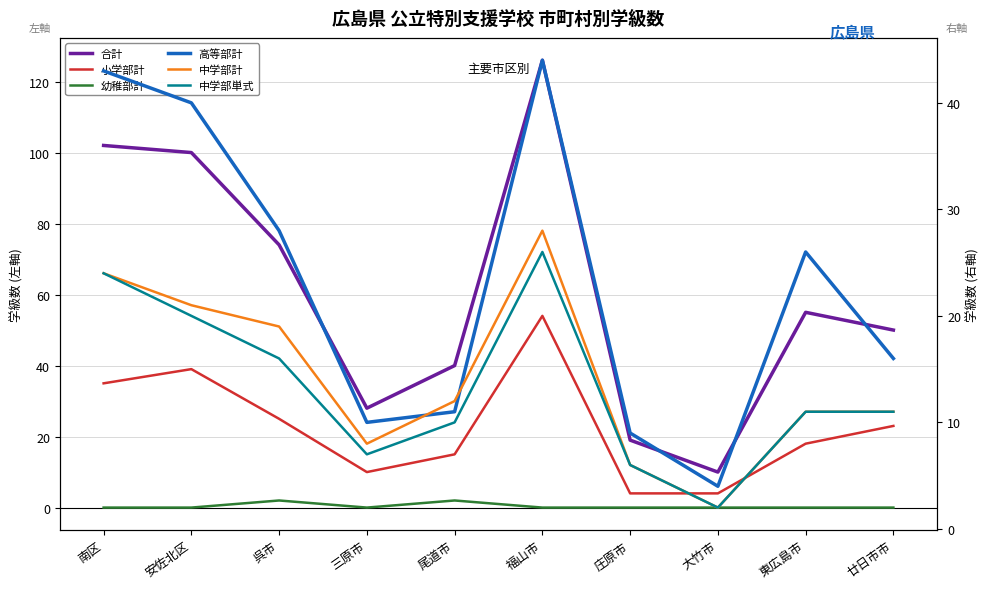

What are all the series names shown in the legend?

合計, 小学部計, 幼稚部計, 高等部計, 中学部計, 中学部単式